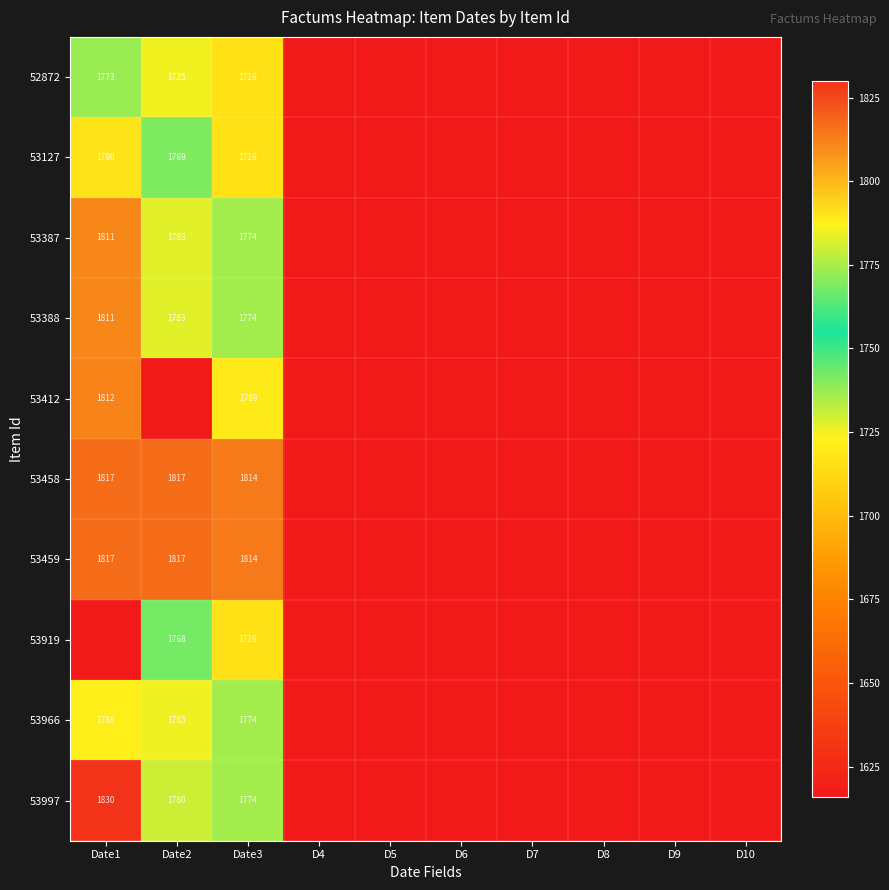

The value of 53459 at Date1 is 1817. True or false?

True